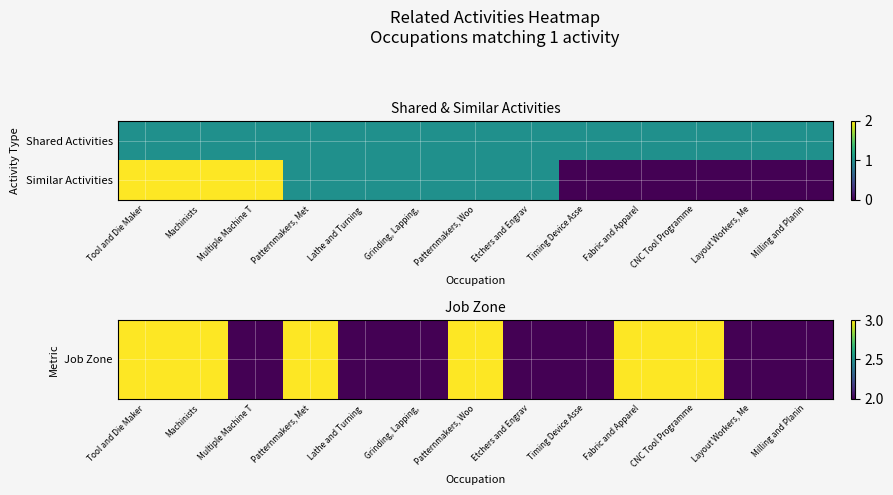

Count the number of categories in the chart.

13